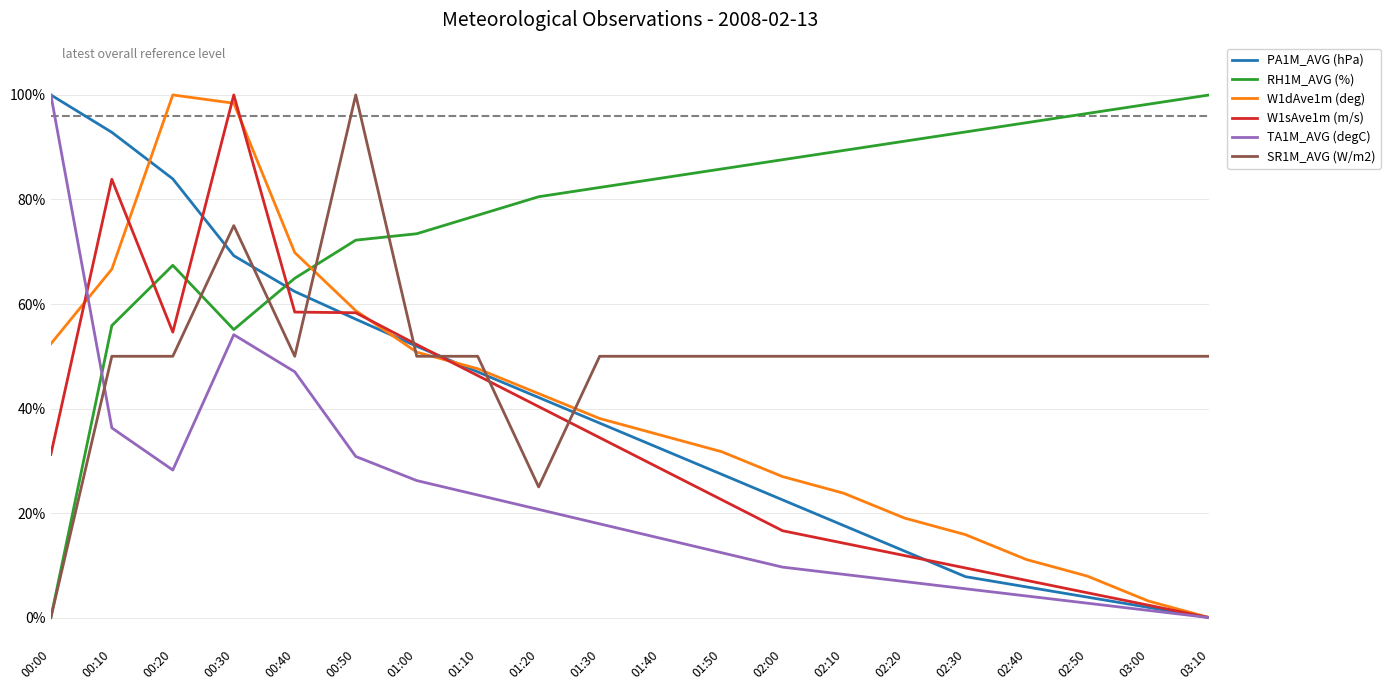

At which label does TA1M_AVG (degC) reach its peak?

00:00